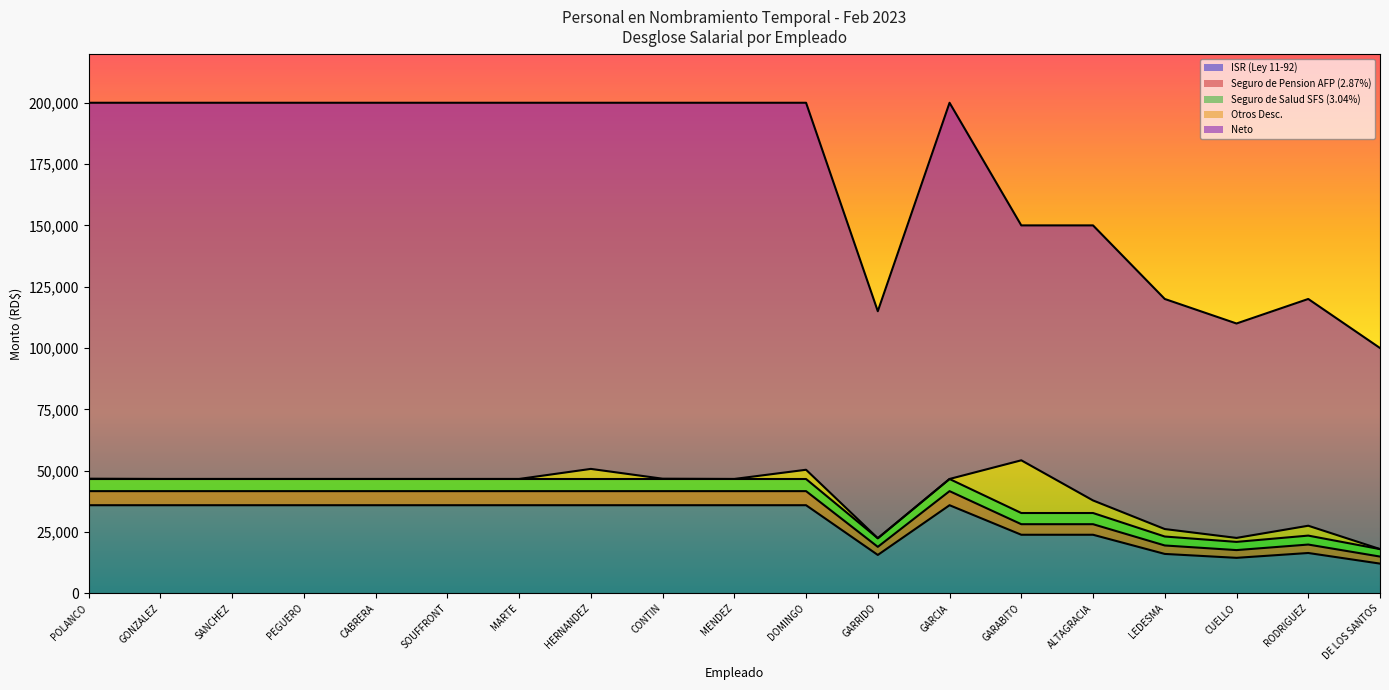

What is the spread (max minus min) of values at SANCHEZ?

164088.1